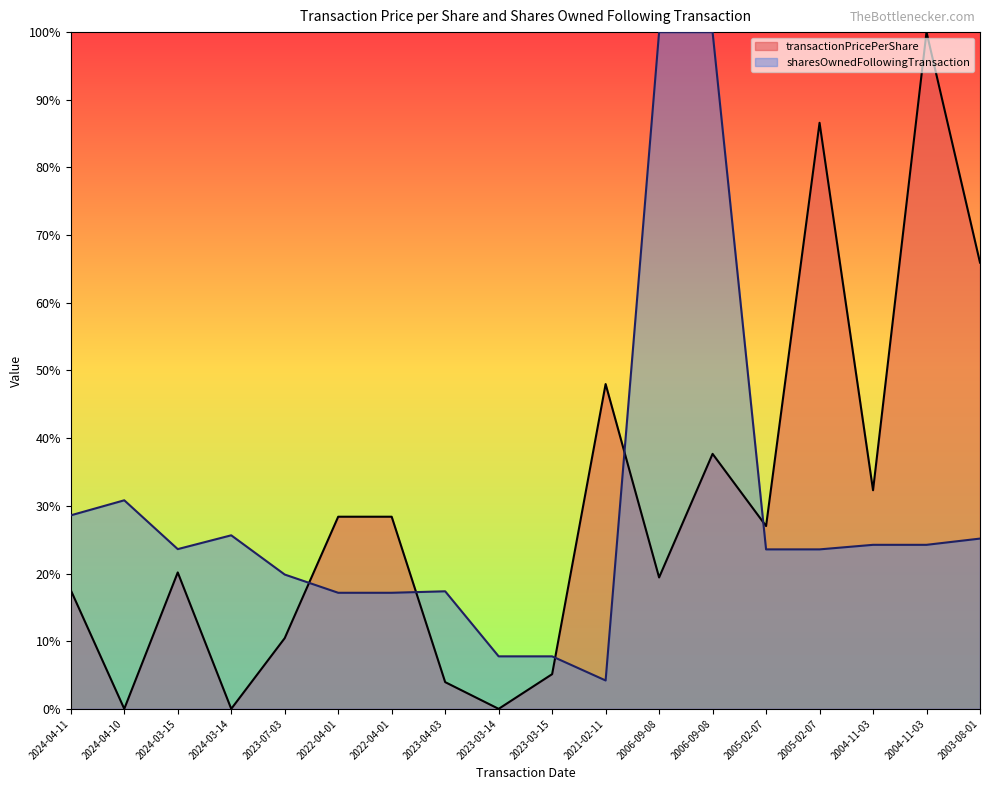

What is the difference between the highest and lowest values at 2023-03-14?

0.1